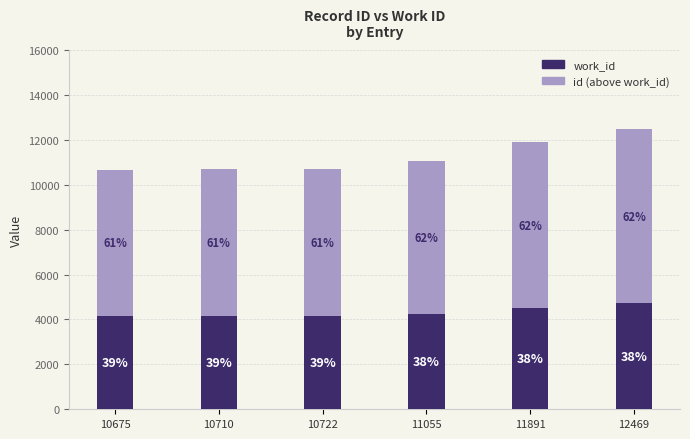

Is it true that work_id equals 4247 at 11055?

True